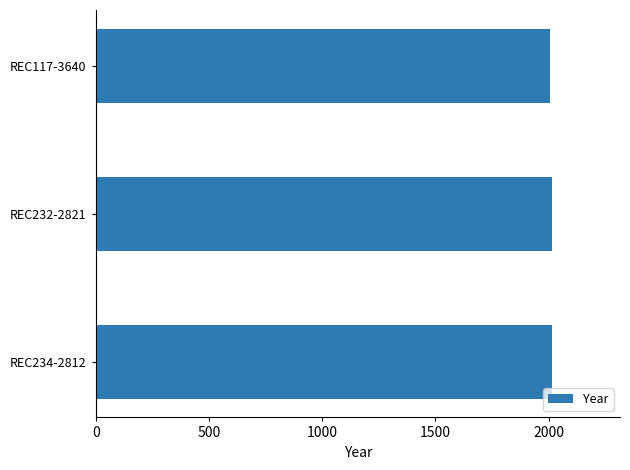

What is the ratio of the value at REC232-2821 to the value at REC117-3640?

1.0